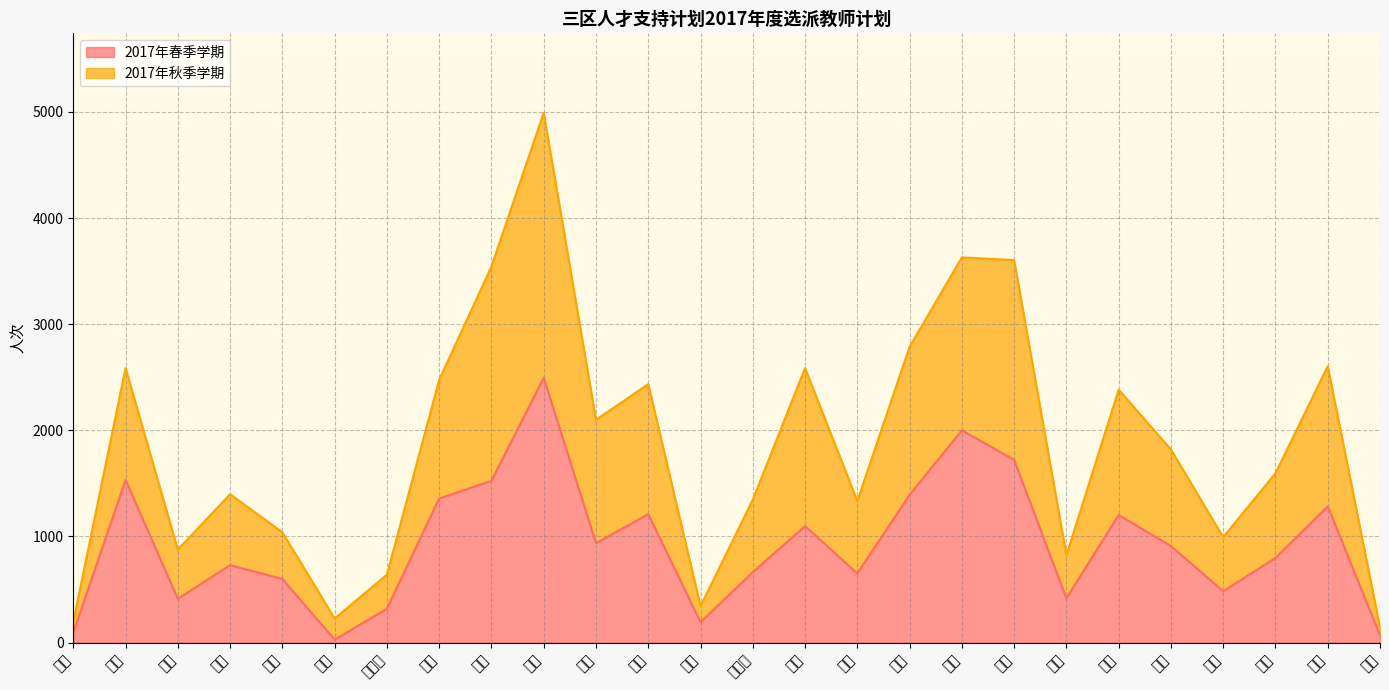

Which has a higher value, 陕西 or 安徽?

安徽